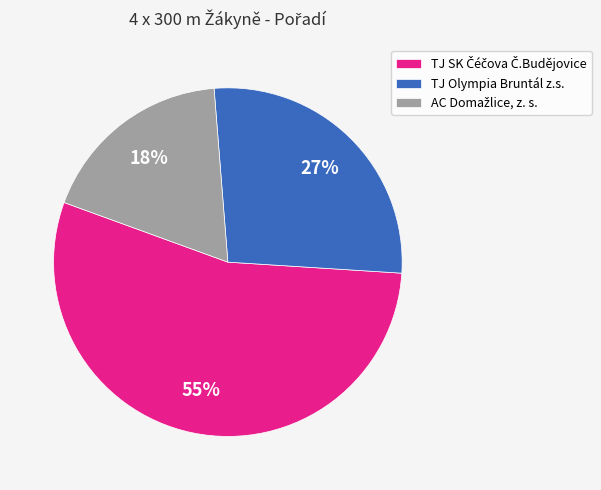

To the nearest percent, what is the average slice percentage?

33%